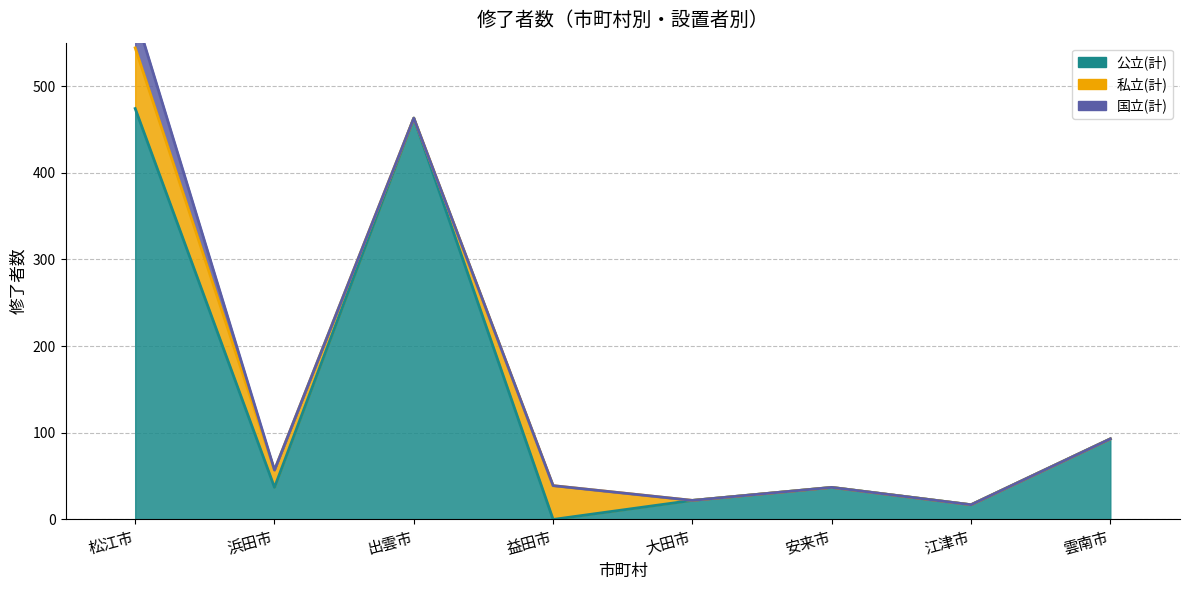

Which series has the widest spread of values?

公立(計)